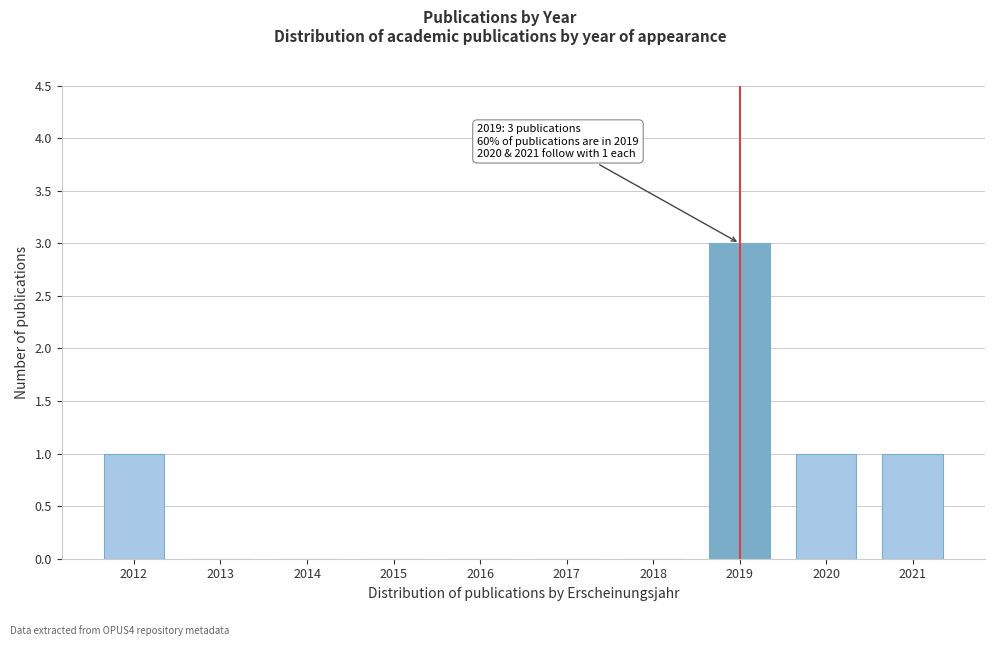

Reading left to right, what are all the values shown in this chart?

2012=1	2013=0	2014=0	2015=0	2016=0	2017=0	2018=0	2019=3	2020=1	2021=1